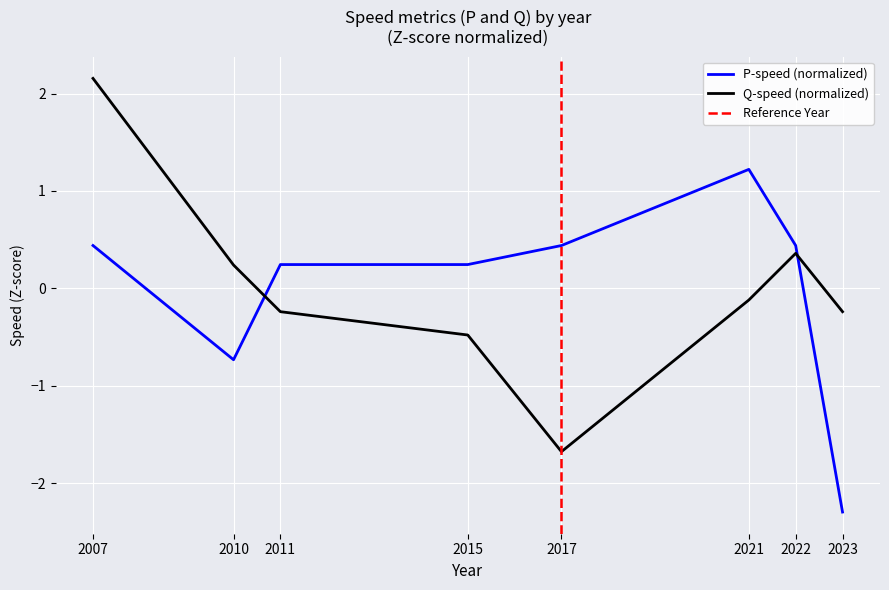

What is the value of the Q_speed point at the 2nd from the left?

0.2